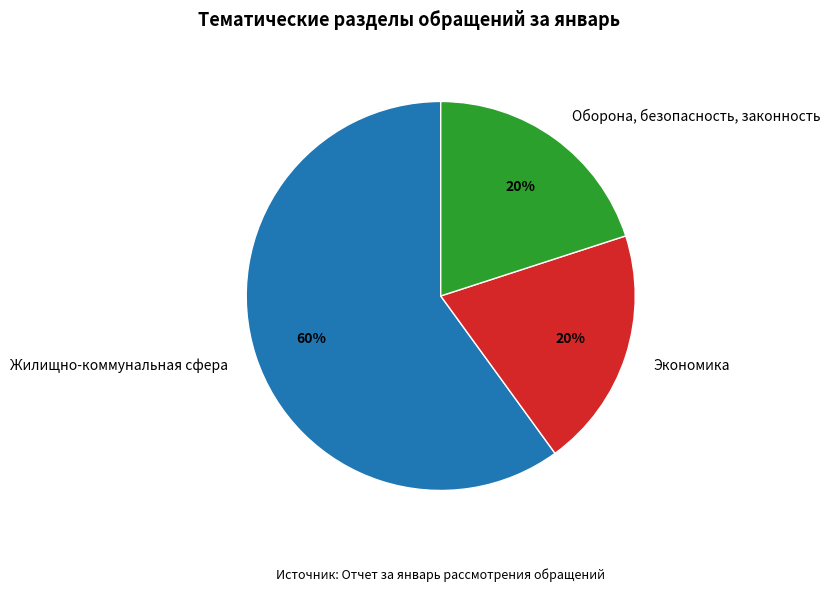

What is the largest slice in the pie chart?

Жилищно-коммунальная сфера